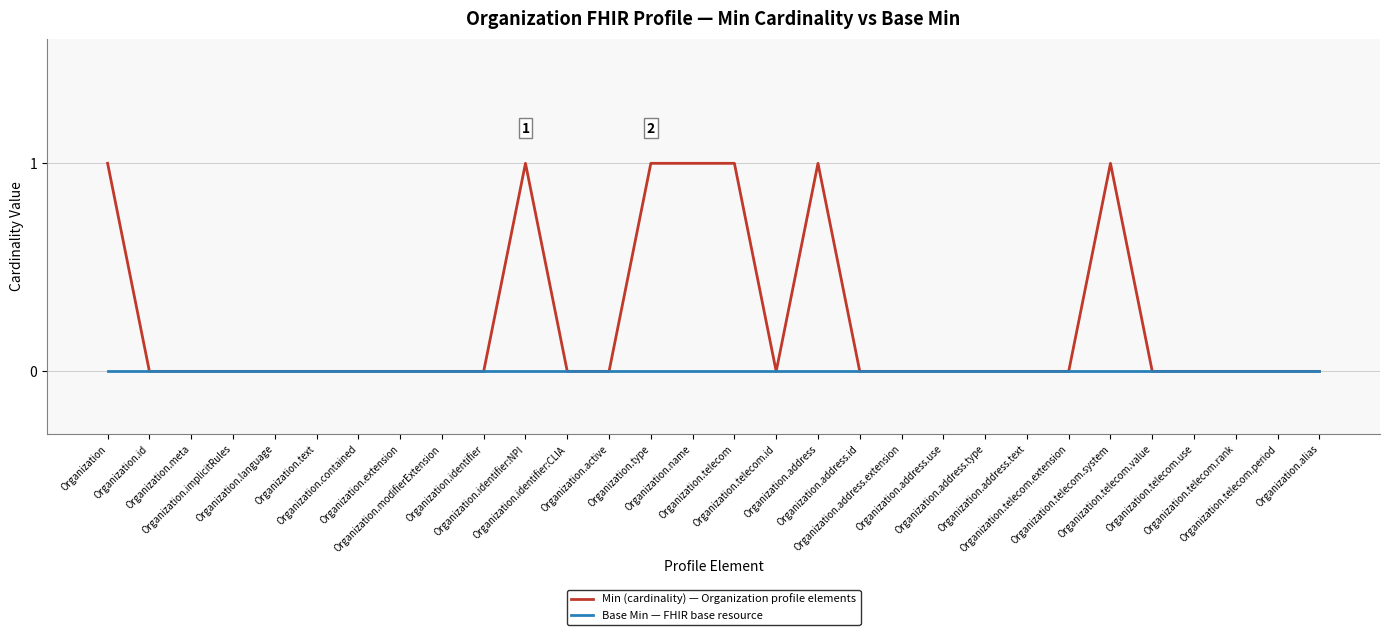

What is the label of the 2nd point from the right?

Organization.telecom.period